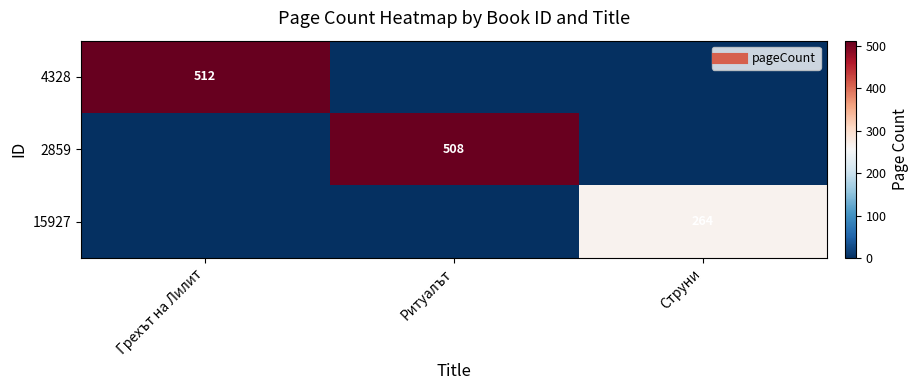

Between Струни and Ритуалът, which is larger?

Струни